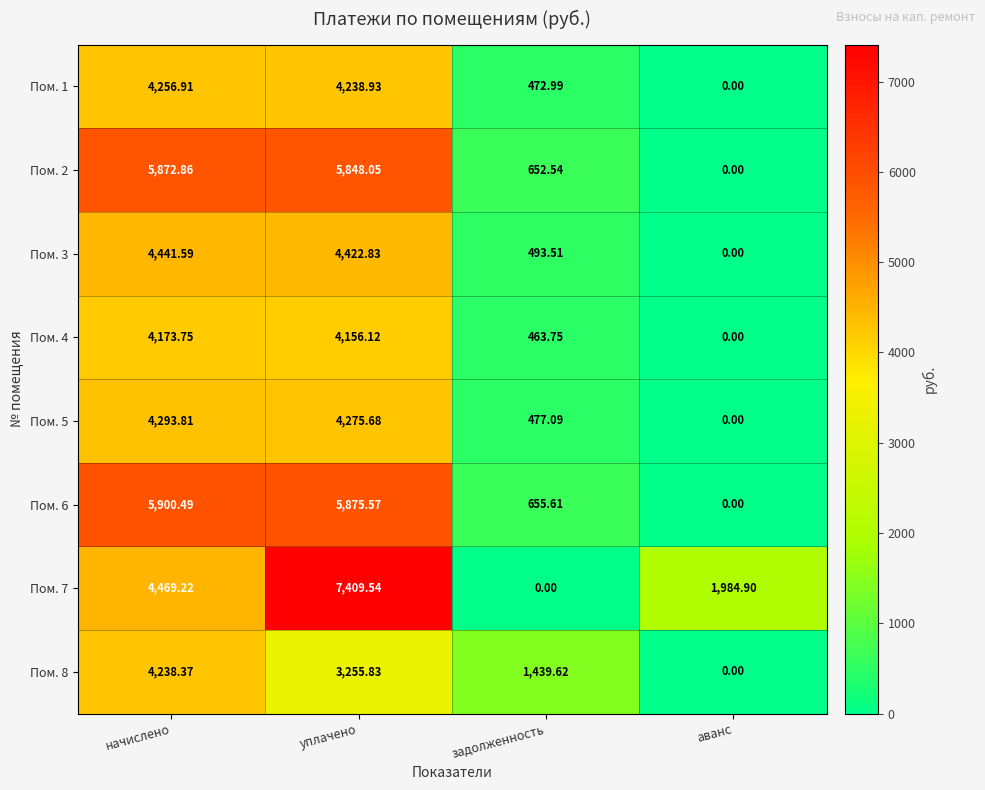

At уплачено, list the series in order from largest to smallest.

Пом. 7, Пом. 6, Пом. 2, Пом. 3, Пом. 5, Пом. 1, Пом. 4, Пом. 8